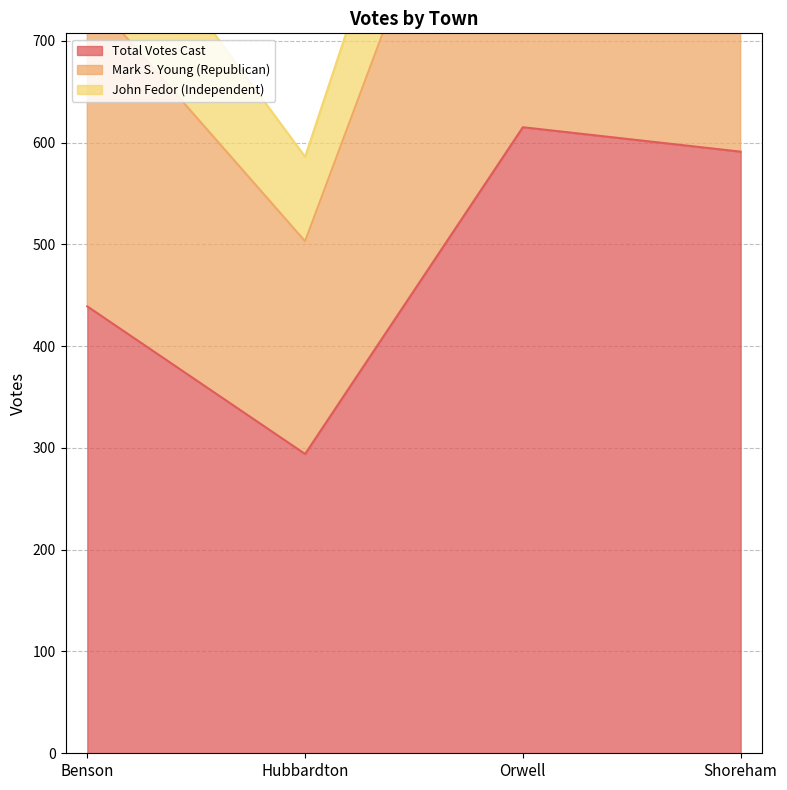

What is the average value of the Total Votes Cast series?

485